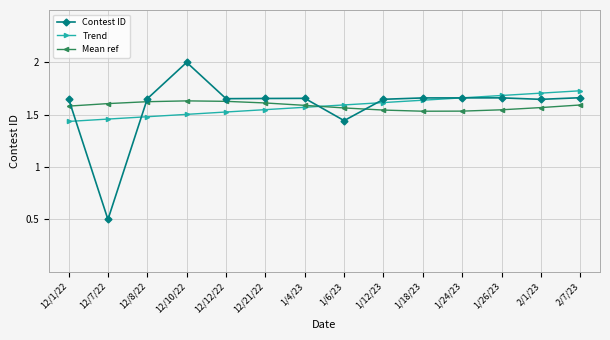

Which category has the lowest value across all series?

12/7/22